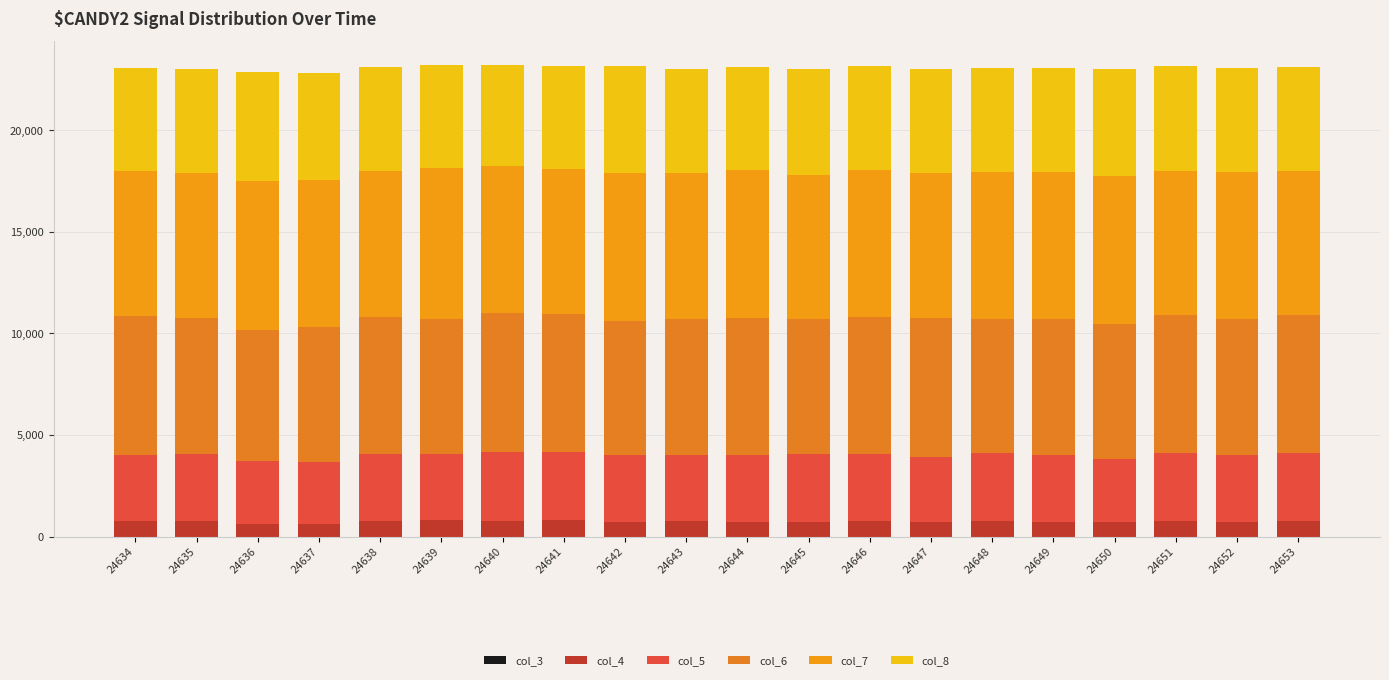

How many data points in col_4 are less than 754?

10